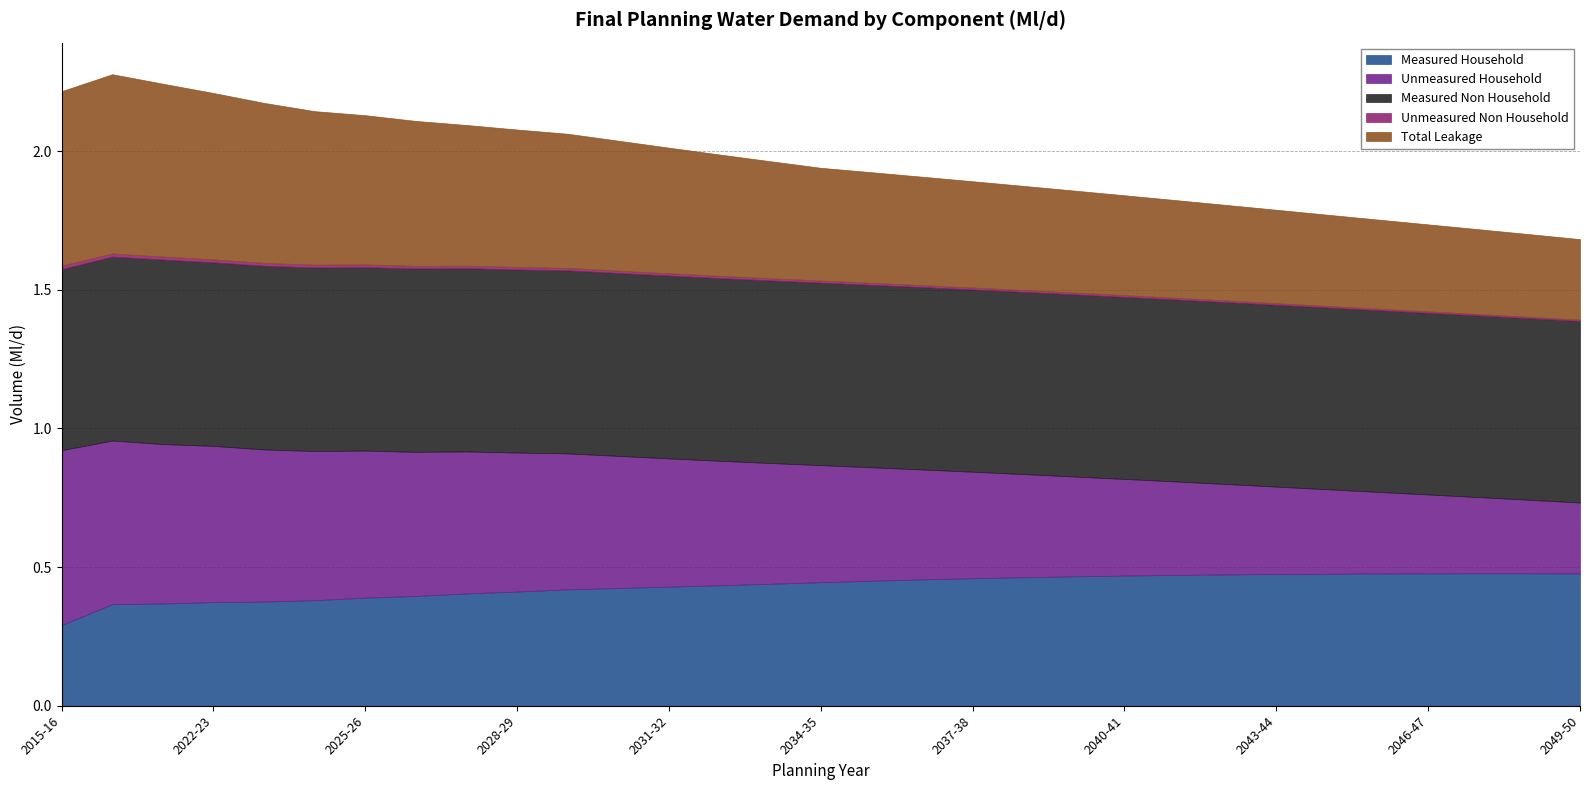

Is the value of Measured Household at 2049-50 greater than the value of Measured Non Household at 2015-16?

No